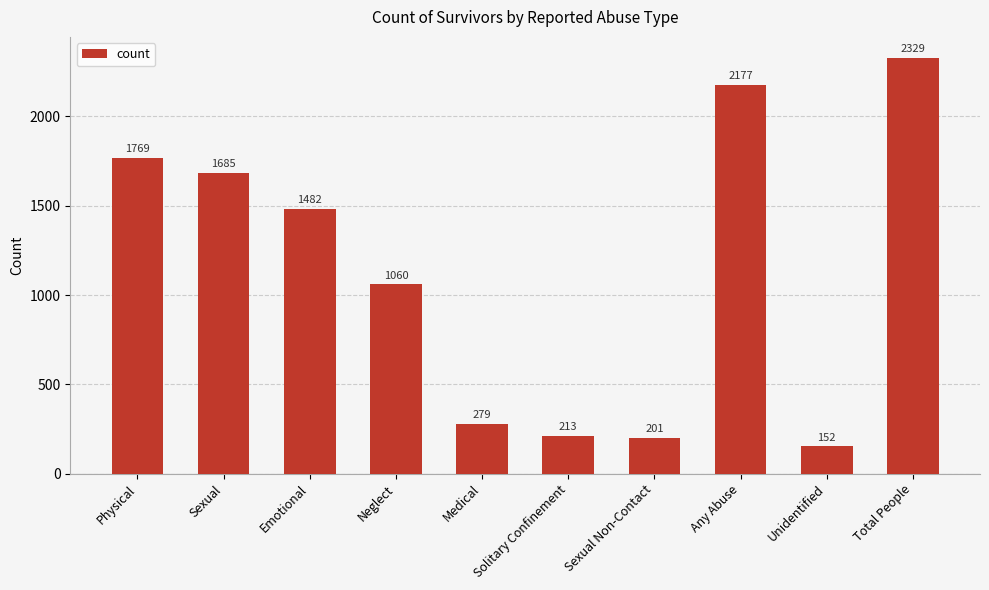

What is the difference between the second highest and second lowest values?

1976